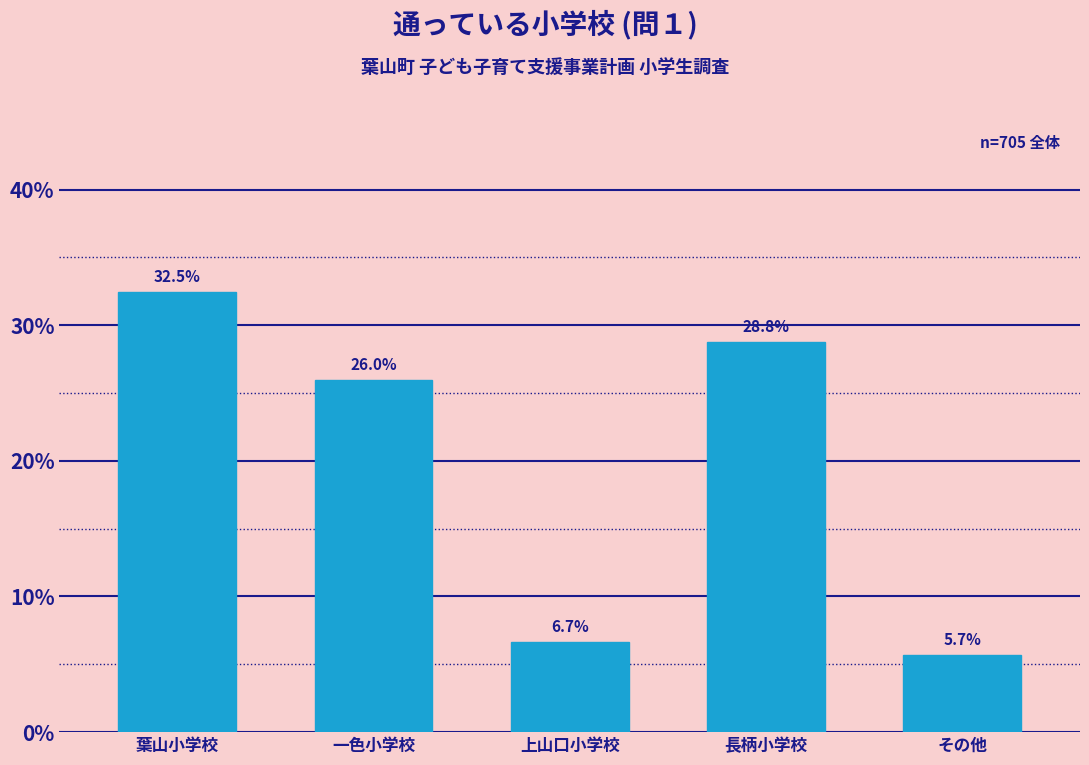

Reading left to right, what are all the values shown in this chart?

32.5	26.0	6.7	28.8	5.7